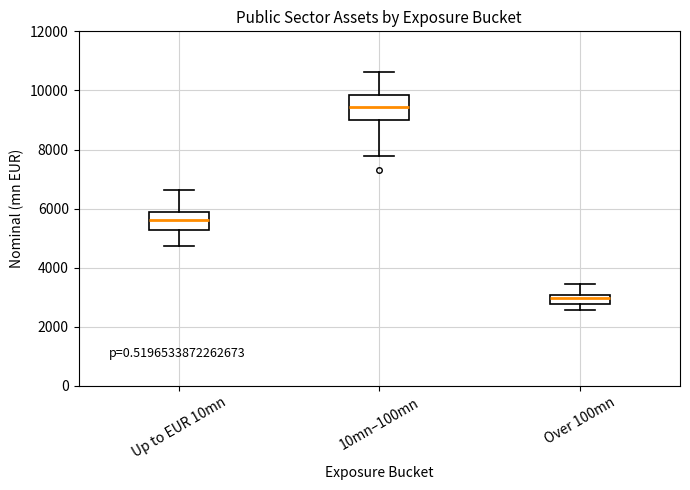

Which box has the lowest median line?

Over 100mn